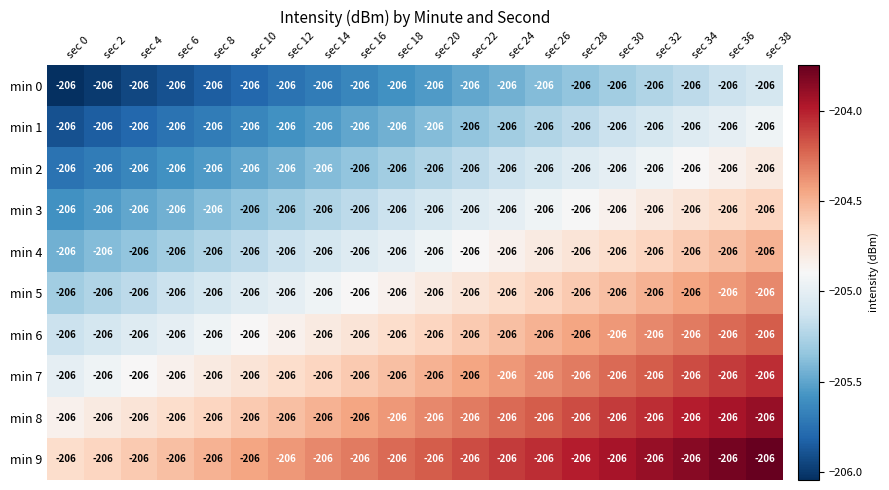

What is the difference between the min 6 values at sec 32 and sec 20?

0.3